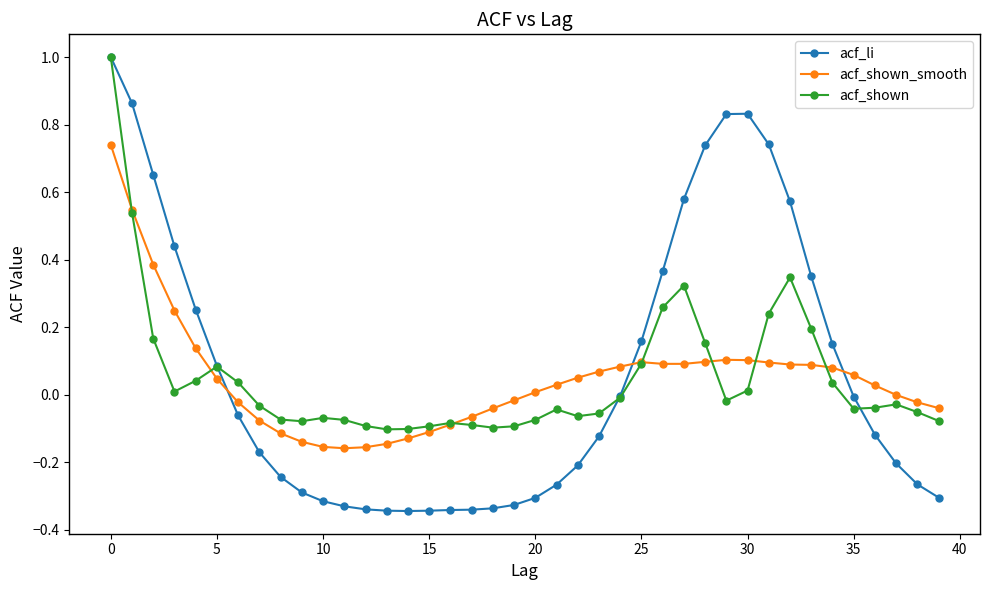

What is the highest value of the acf_li series?

1.0